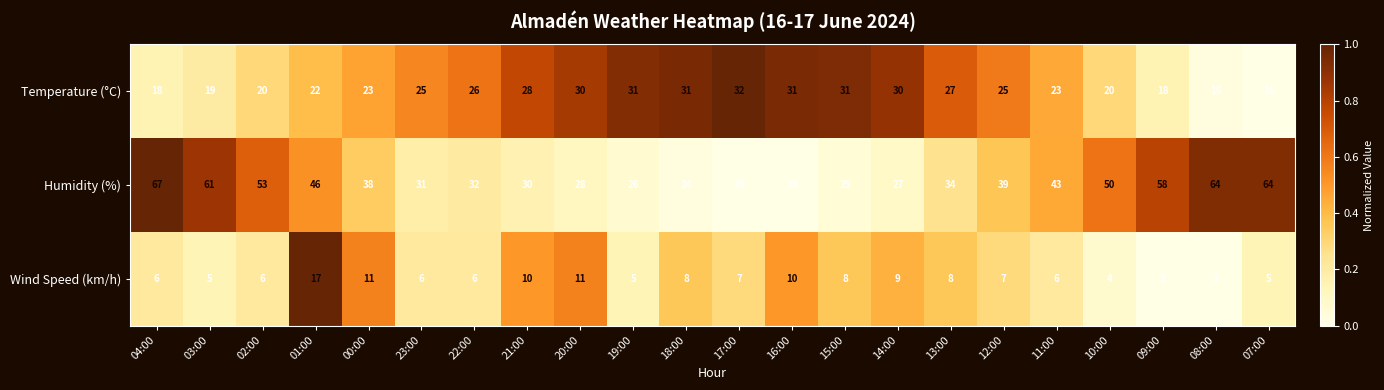

How many series are shown in this chart?

3